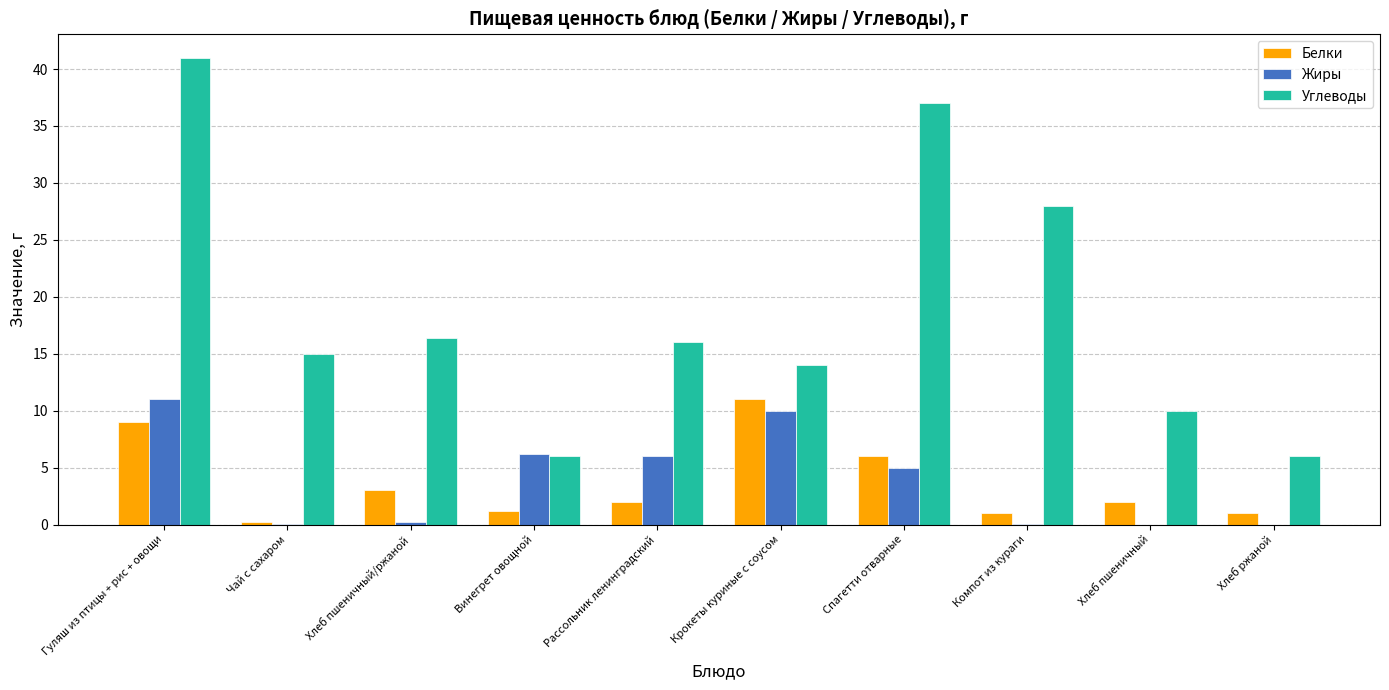

At which category does the chart reach its peak across all series?

Гуляш из птицы + рис + овощи